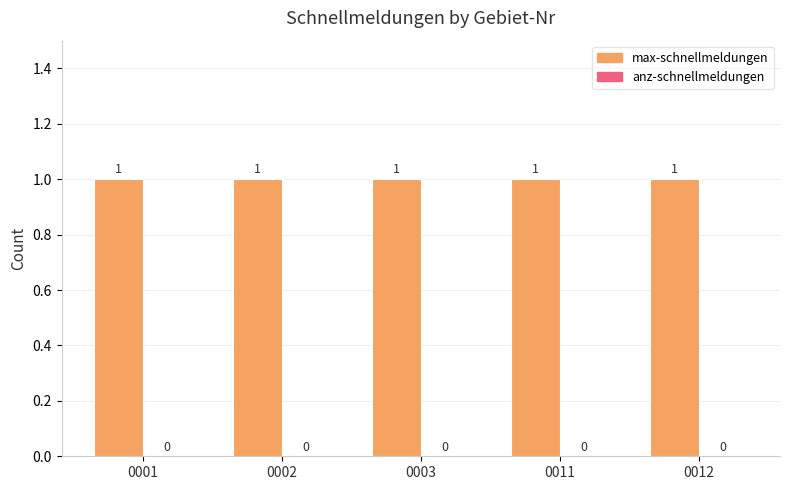

Which series has the largest total across all categories?

max-schnellmeldungen